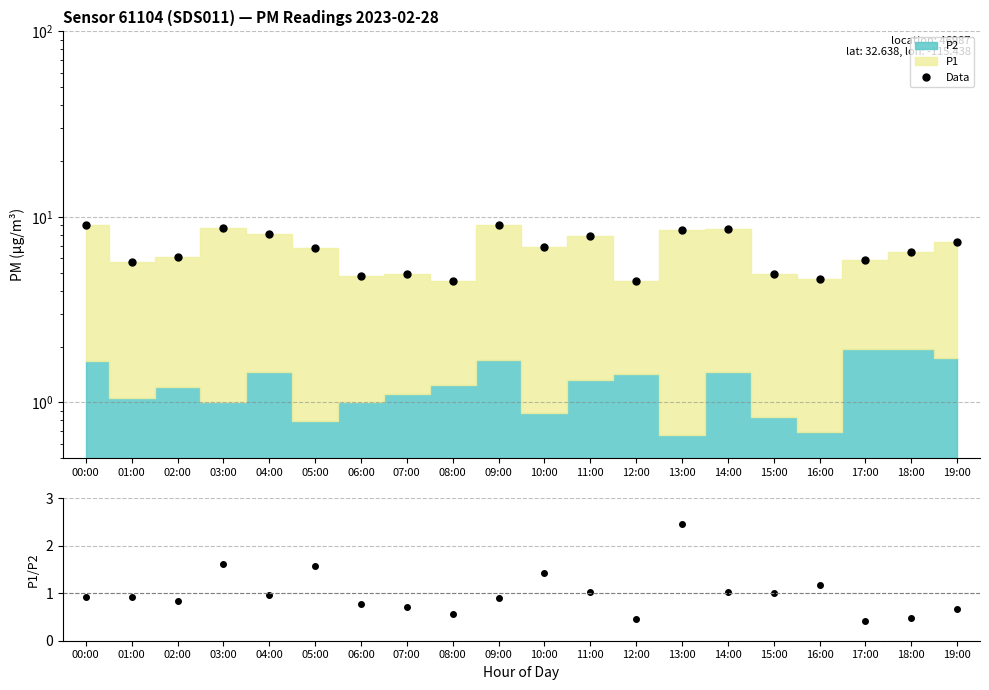

At which label is P1/P2 (norm) closest to 1?

15:00